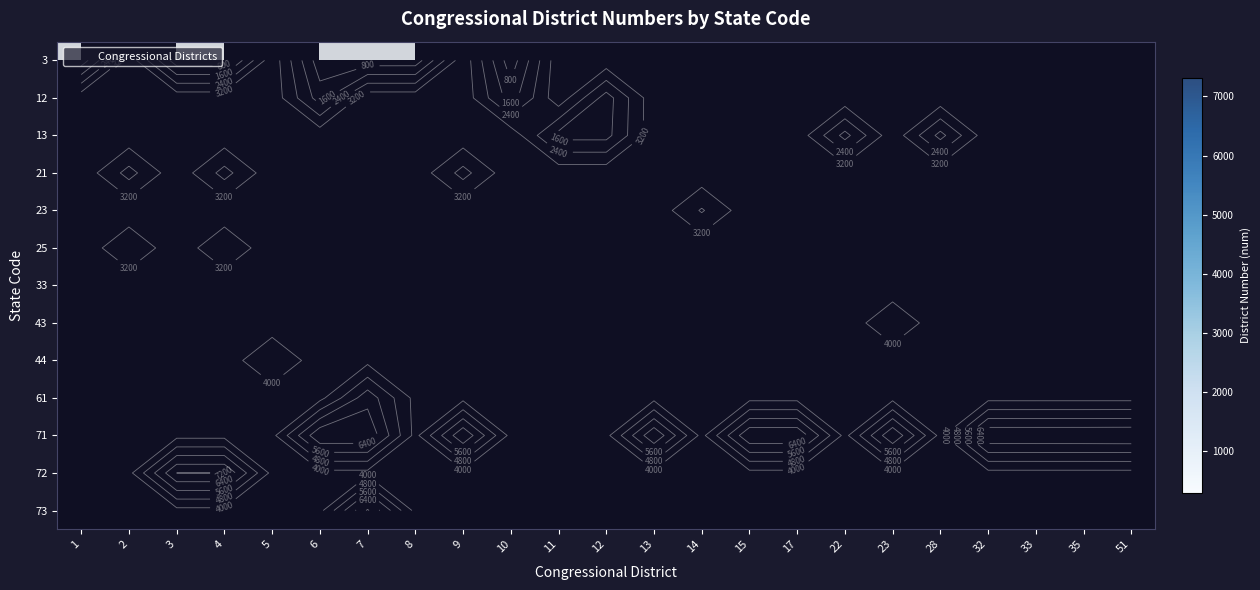

Which has a higher value, 32 or 9?

9